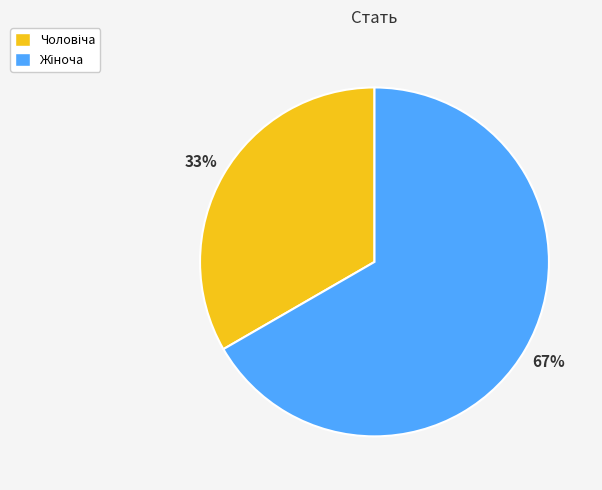

Count the number of slices in the pie.

2